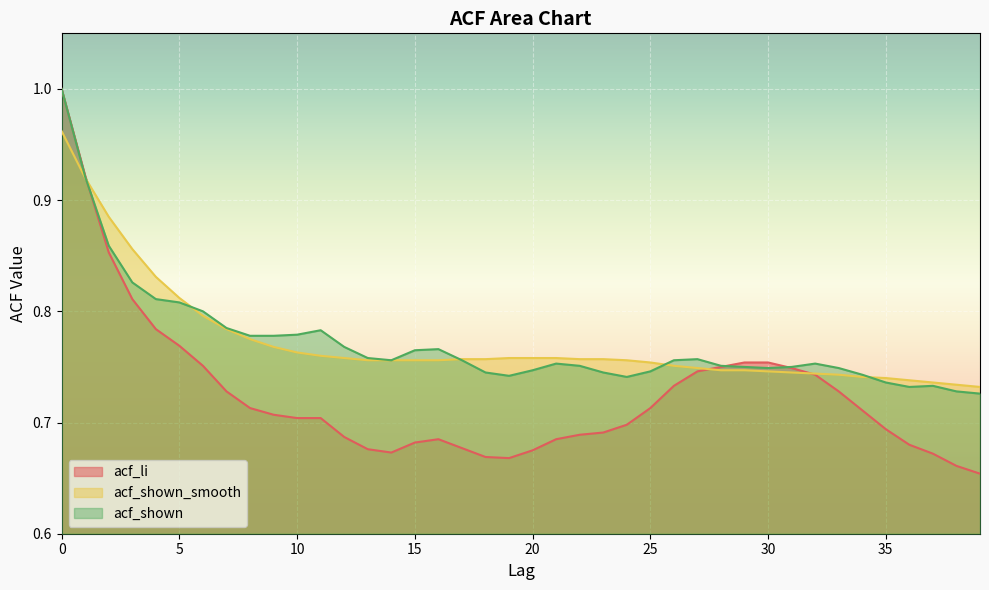

Reading left to right, list all the values displayed in this chart.

acf_li: 1.0	0.9	0.9	0.8	0.8	0.8	0.8	0.7	0.7	0.7	0.7	0.7	0.7	0.7	0.7	0.7	0.7	0.7	0.7	0.7	0.7	0.7	0.7	0.7	0.7	0.7	0.7	0.7	0.8	0.8	0.8	0.7	0.7	0.7	0.7	0.7	0.7	0.7	0.7	0.7
acf_shown_smooth: 1.0	0.9	0.9	0.9	0.8	0.8	0.8	0.8	0.8	0.8	0.8	0.8	0.8	0.8	0.8	0.8	0.8	0.8	0.8	0.8	0.8	0.8	0.8	0.8	0.8	0.8	0.8	0.7	0.7	0.7	0.7	0.7	0.7	0.7	0.7	0.7	0.7	0.7	0.7	0.7
acf_shown: 1.0	0.9	0.9	0.8	0.8	0.8	0.8	0.8	0.8	0.8	0.8	0.8	0.8	0.8	0.8	0.8	0.8	0.8	0.7	0.7	0.7	0.8	0.8	0.7	0.7	0.7	0.8	0.8	0.8	0.8	0.7	0.8	0.8	0.7	0.7	0.7	0.7	0.7	0.7	0.7